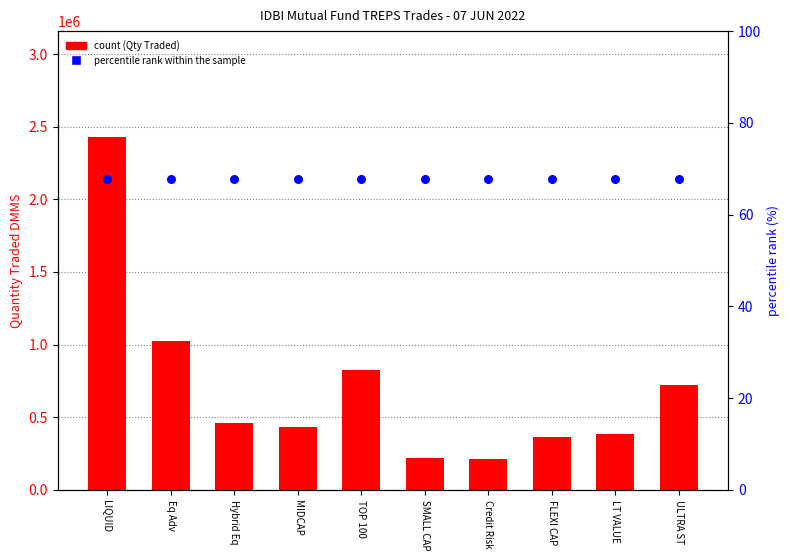

At which category is the sum across all series the highest?

LIQUID